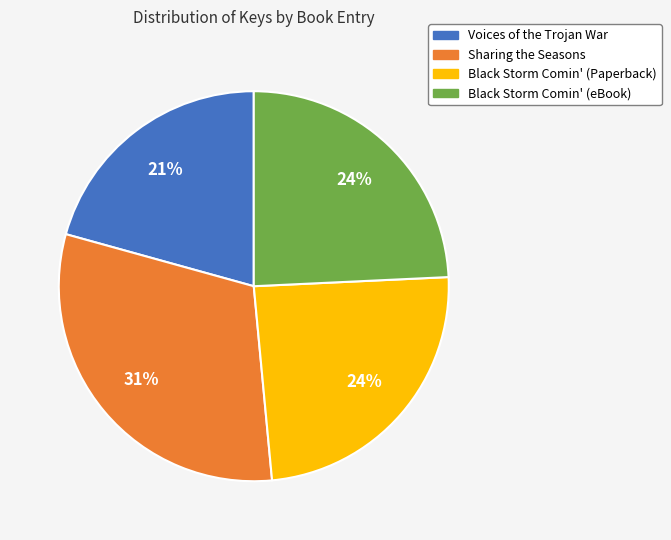

Which has a higher value, Voices of the Trojan War or Black Storm Comin' (Paperback)?

Black Storm Comin' (Paperback)